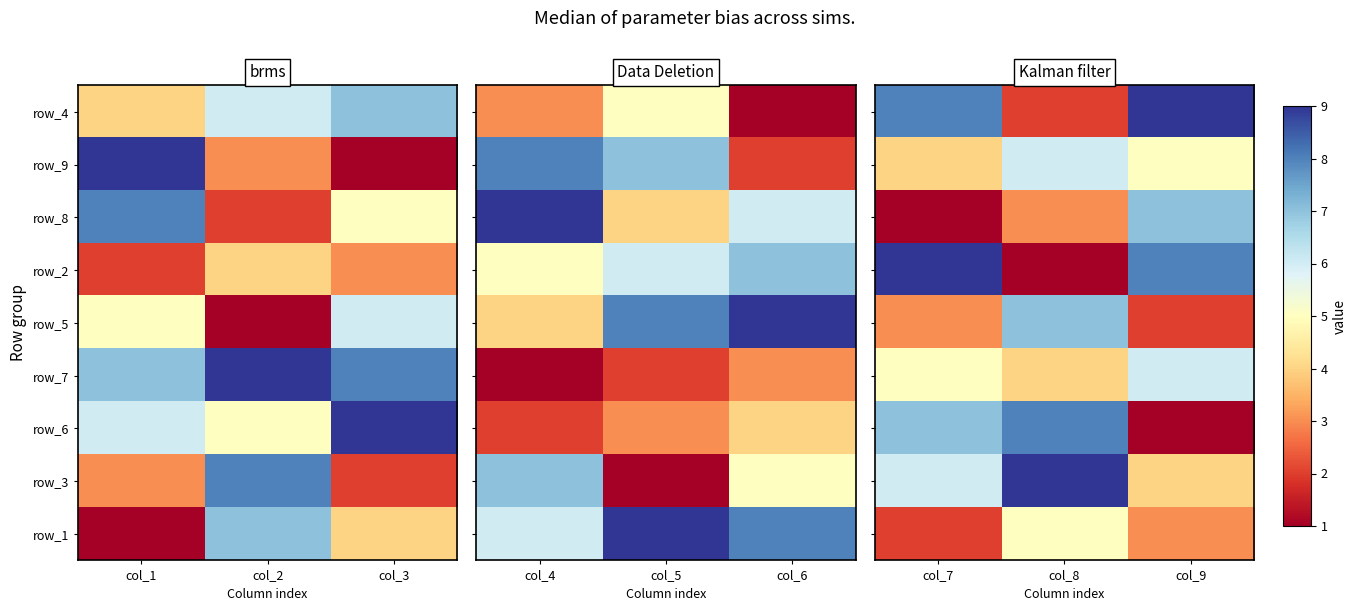

Count the number of data series in this chart.

9